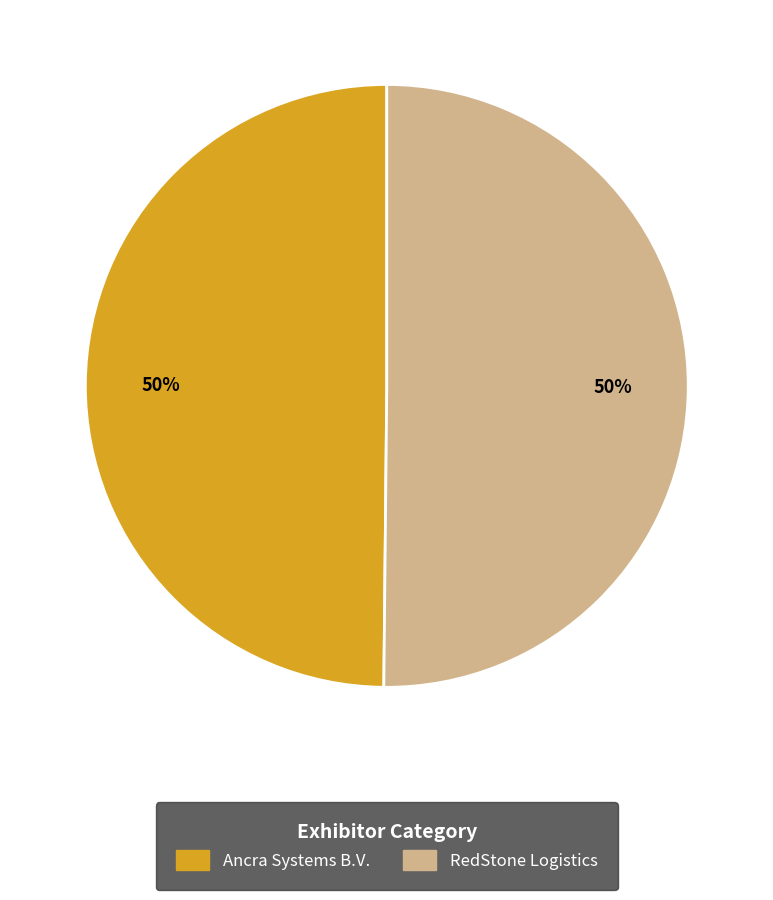

To the nearest percent, what percentage of the pie is Ancra Systems B.V.?

50%